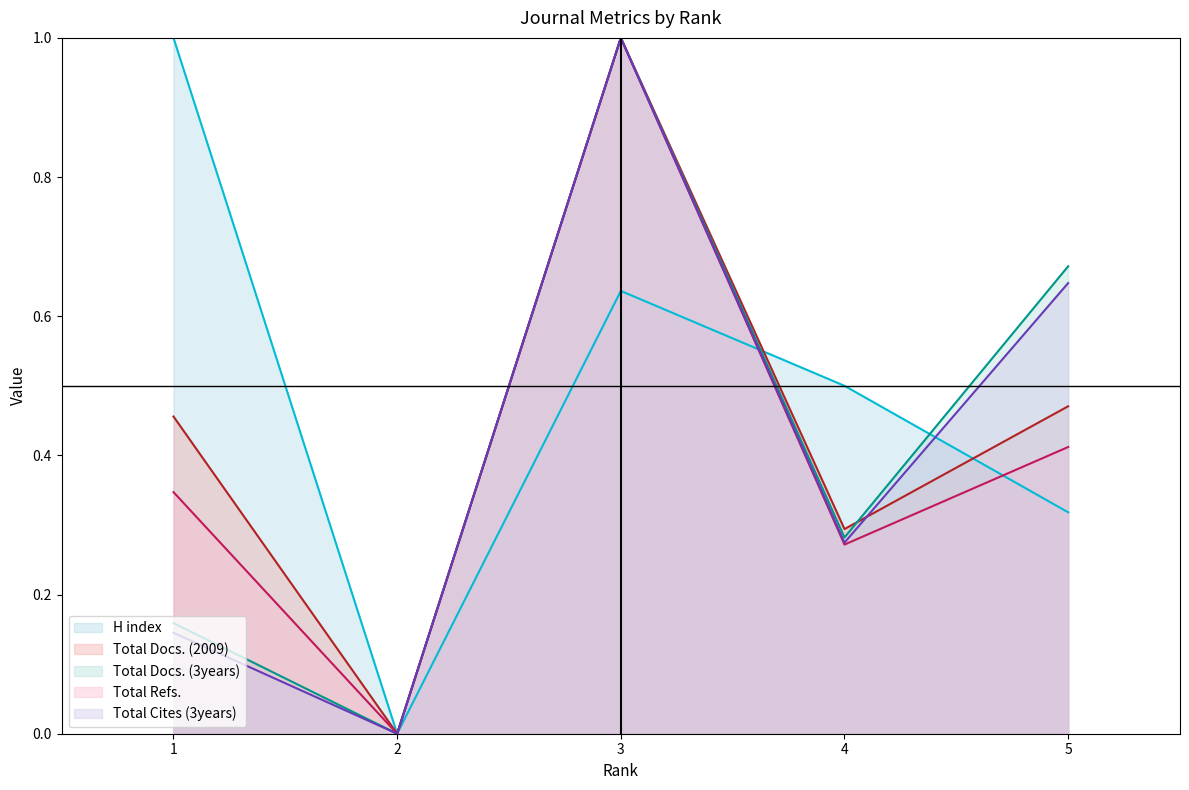

How many interior local peaks does the H index series have?

1